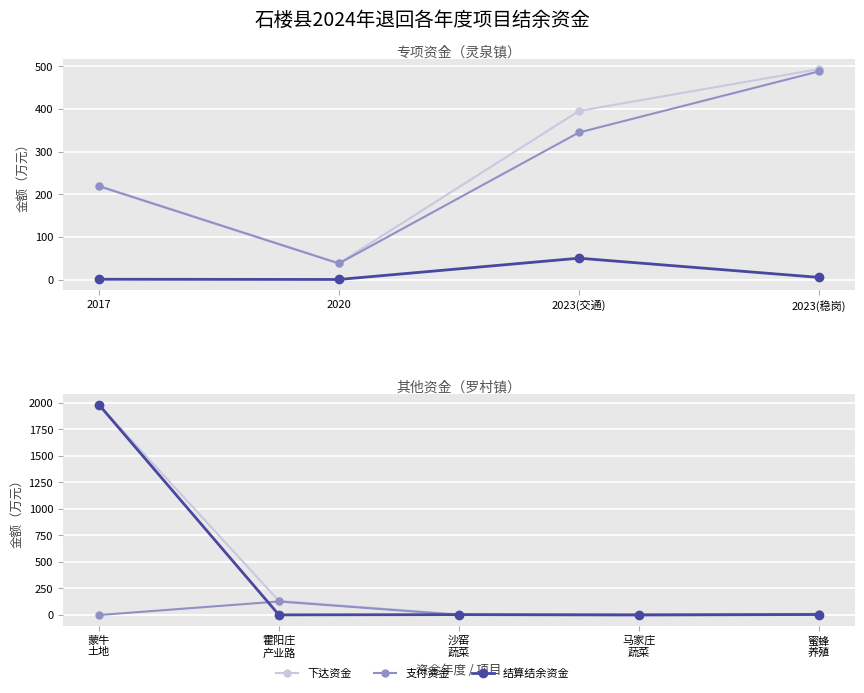

Count the number of data series in this chart.

3